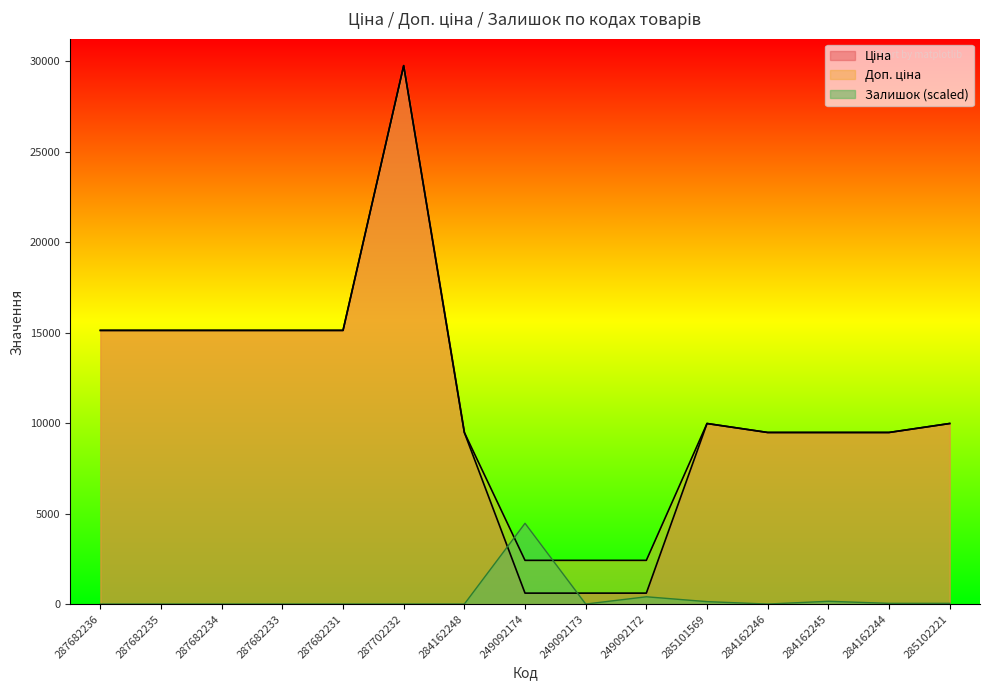

True or false: Залишок has a value of 0.0 at 284162246.

True